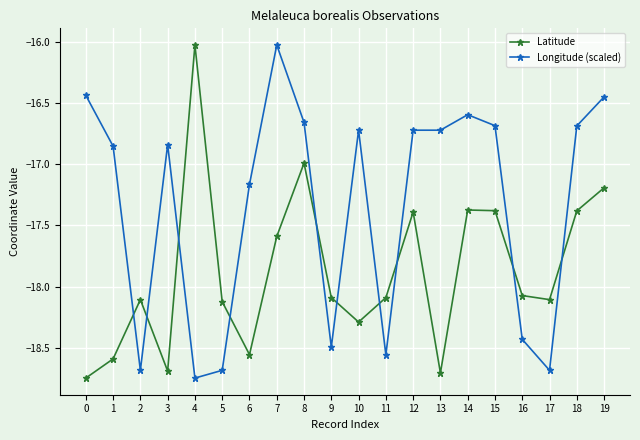

What is the average value of the Latitude series?

-17.9